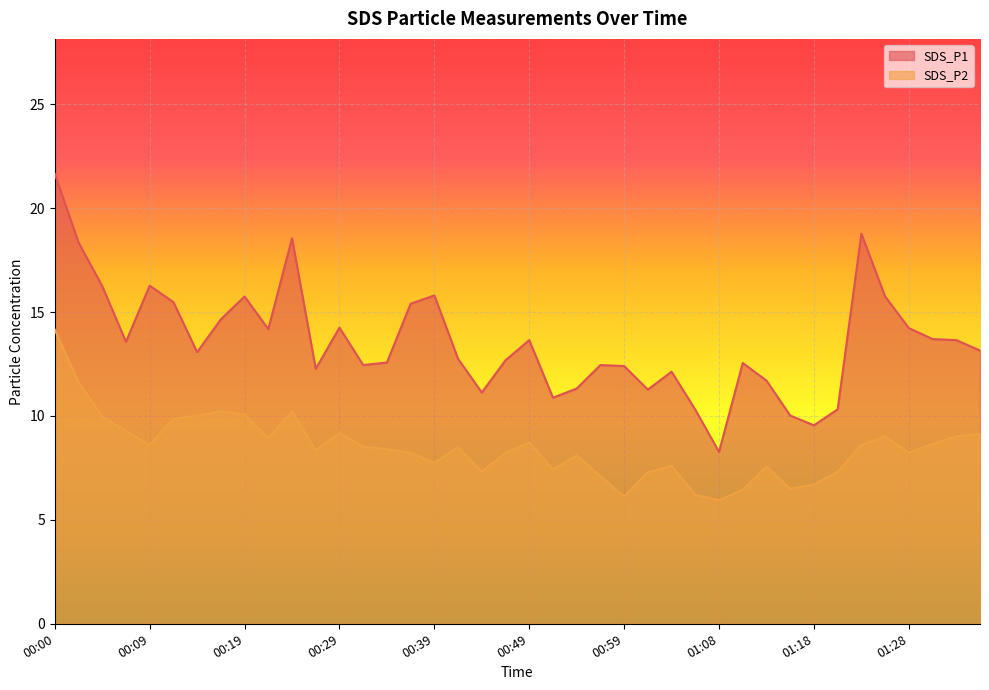

The value of SDS_P1 at 00:31 is 12.4. True or false?

True